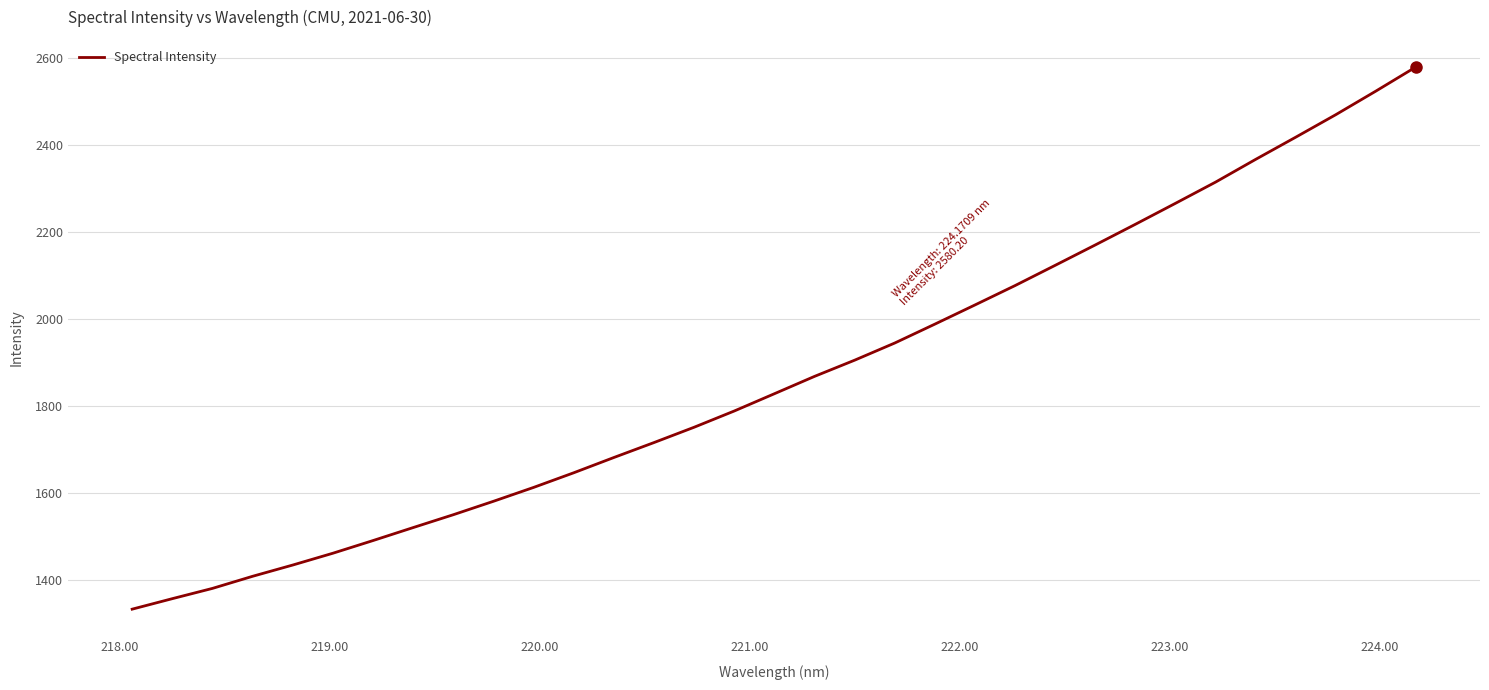

What is the minimum value shown in the chart?

1333.9